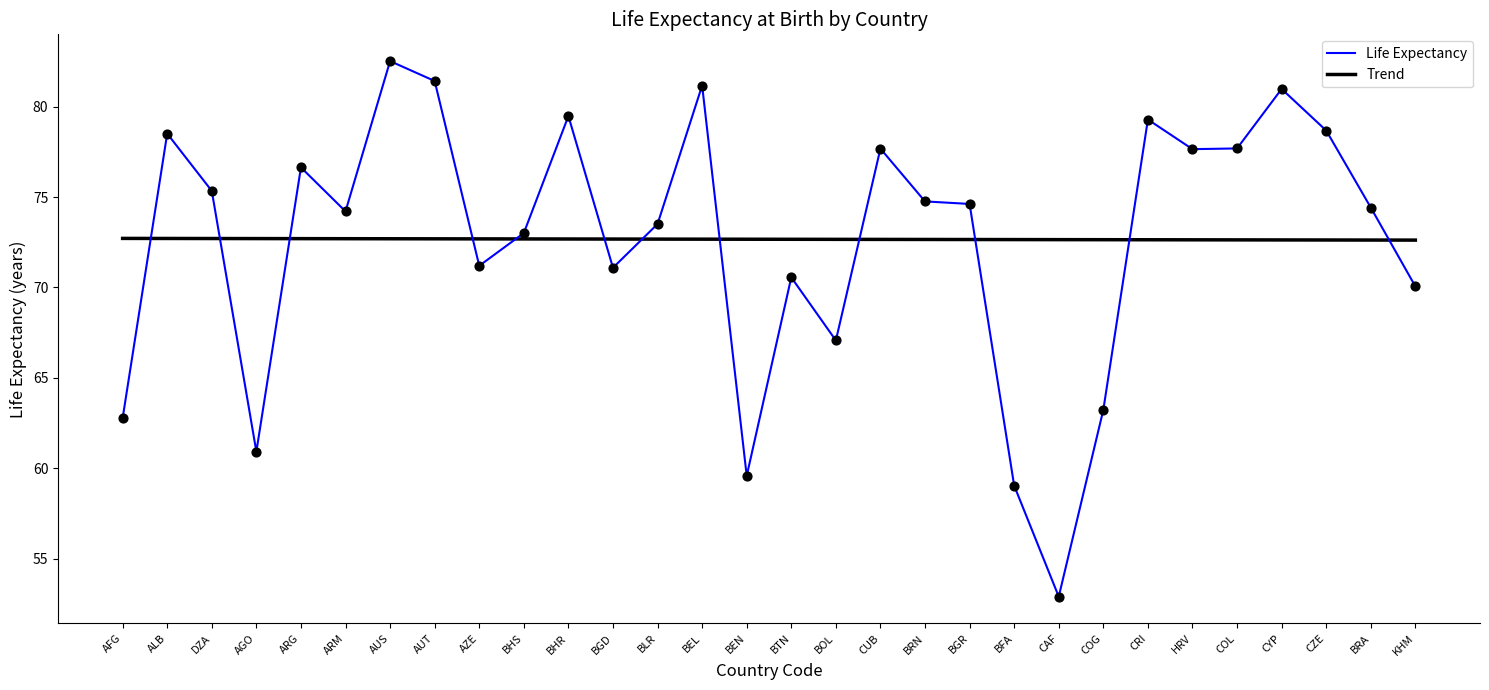

What is the total value across all series at ALB?

151.2